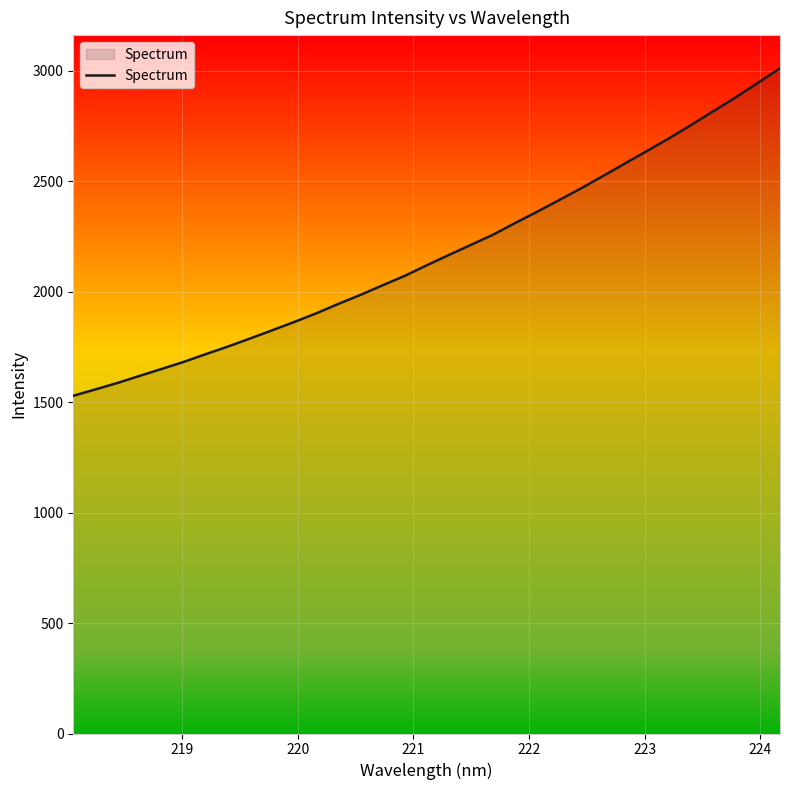

What is the maximum value shown in the chart?

3010.2